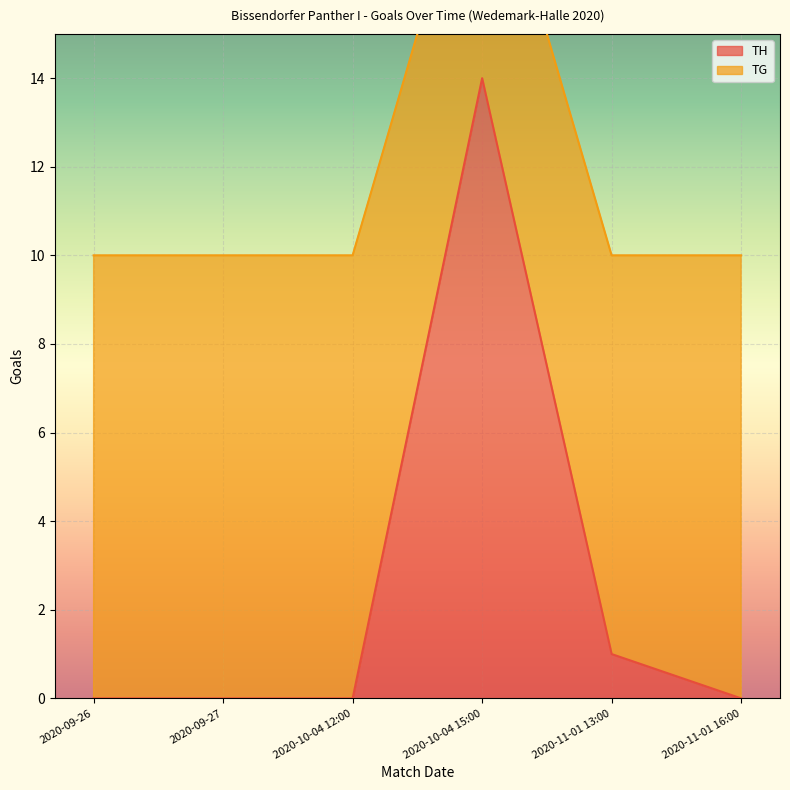

The value of TH at 2020-09-27 is 0. True or false?

True